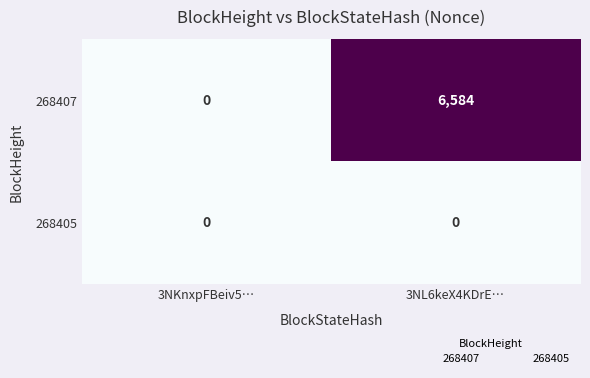

Count the number of data series in this chart.

2